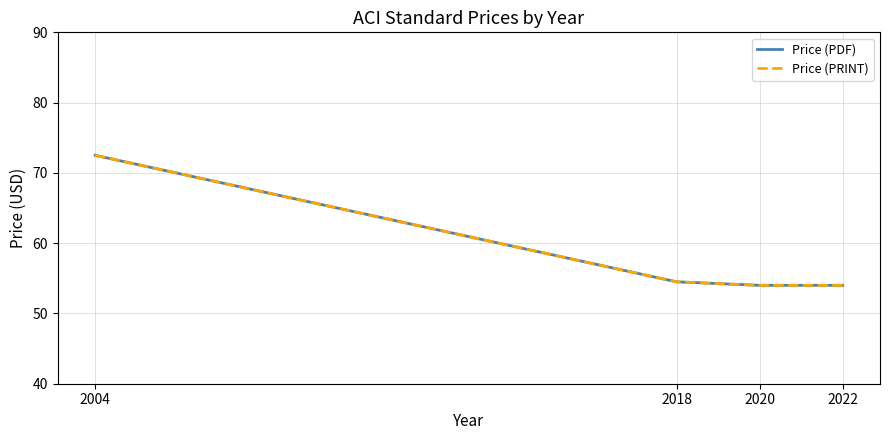

How many lines are shown in the chart?

2